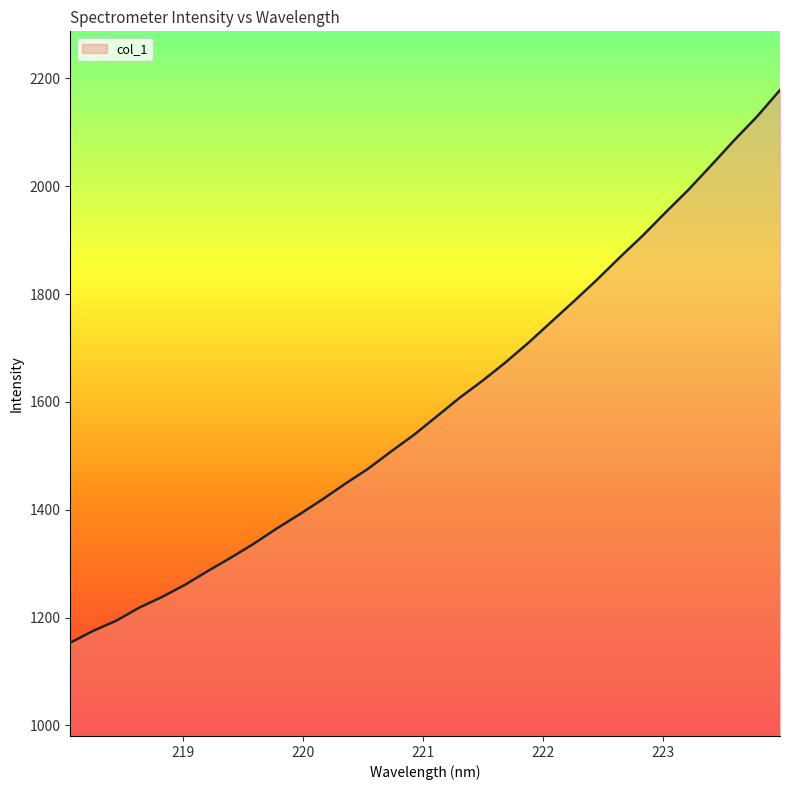

What is the maximum value shown in the chart?

2178.4